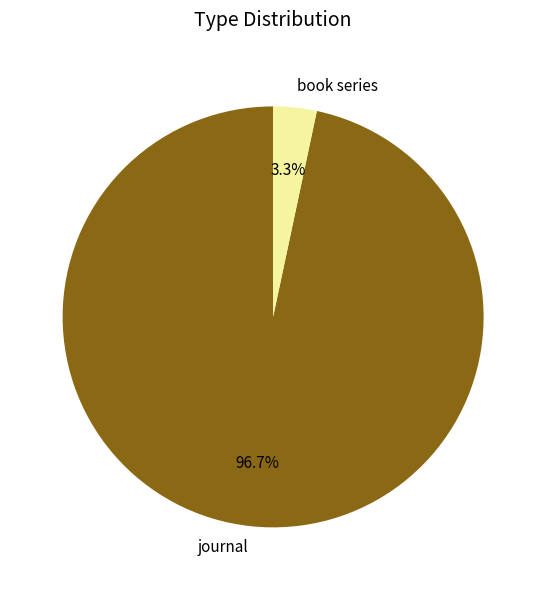

How much of the chart is everything except journal?

3.3%